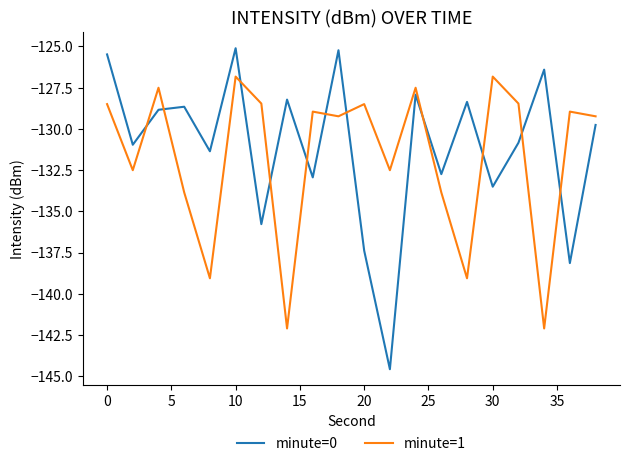

What are all the series names shown in the legend?

minute=0, minute=1